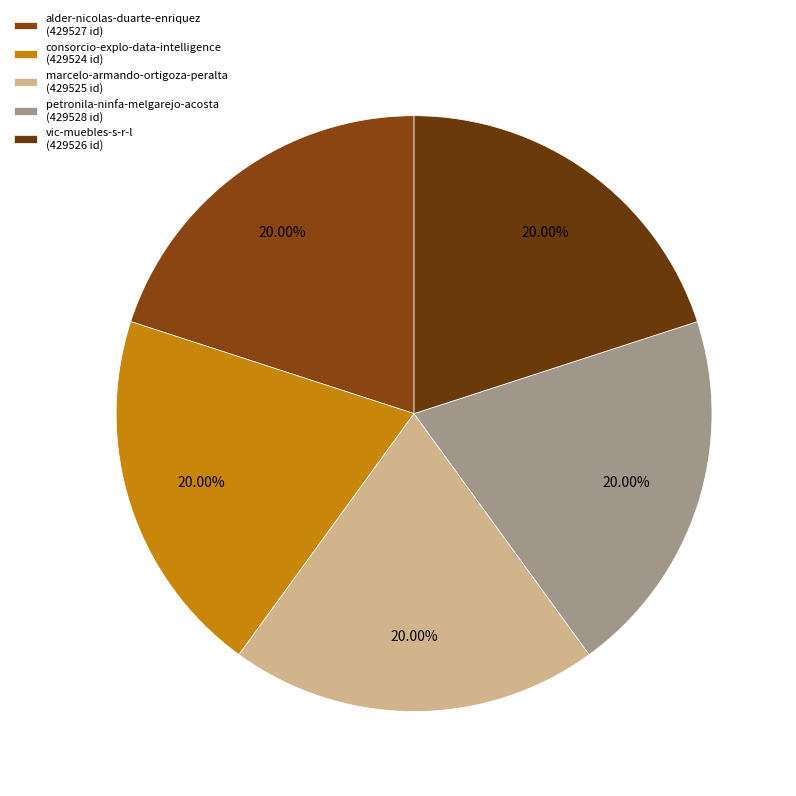

Combined, what portion of the pie is alder-nicolas-duarte-enriquez and petronila-ninfa-melgarejo-acosta?

40.0%